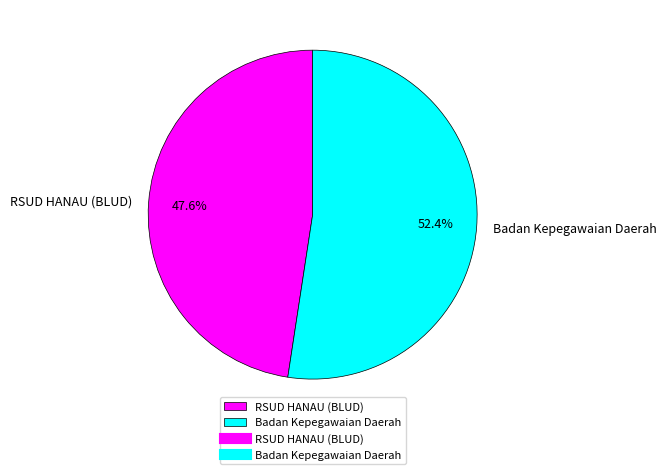

What percentage is the RSUD HANAU (BLUD) slice, to the nearest percent?

48%